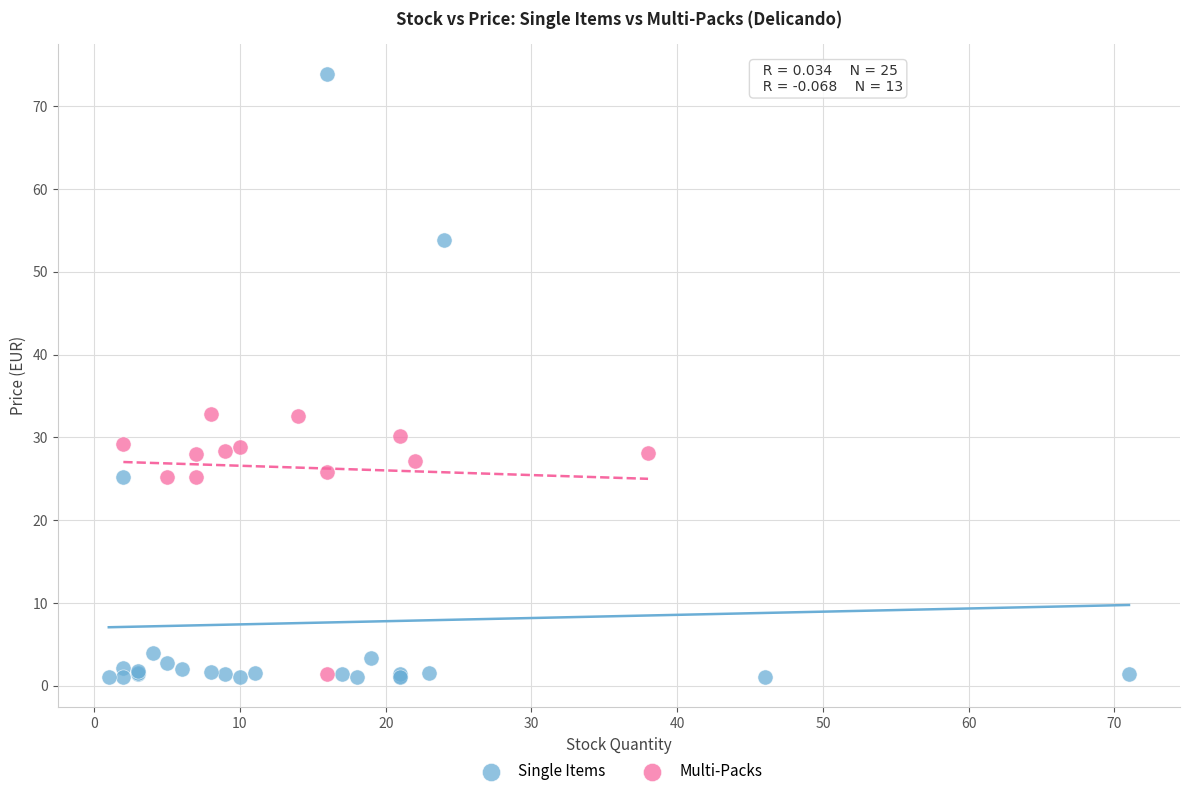

Which series contains the highest Y value?

Single Items